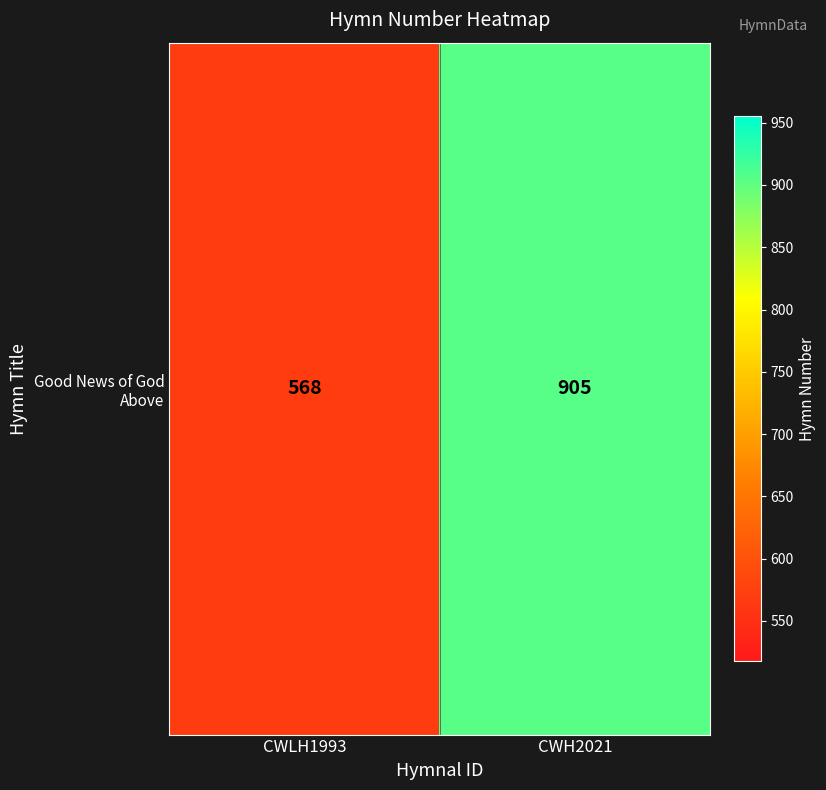

List the labels in order of value, largest first.

CWH2021, CWLH1993